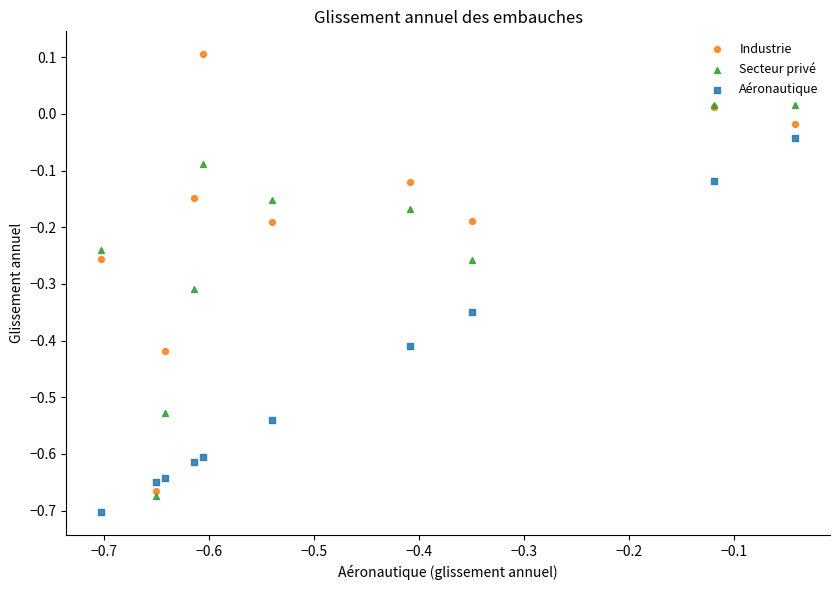

What are all the series names shown in the legend?

Industrie, Secteur privé, Aéronautique